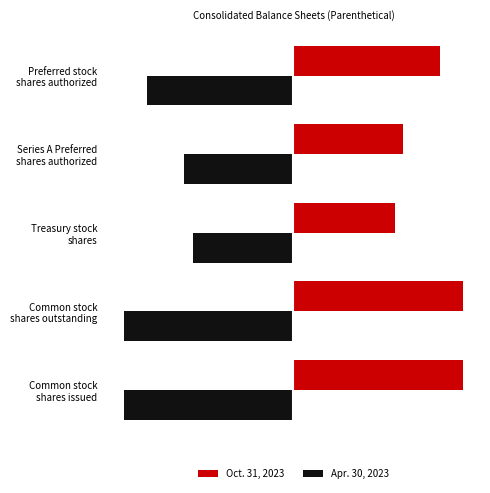

List the series in order of their peak value, lowest first.

Apr. 30, 2023, Oct. 31, 2023